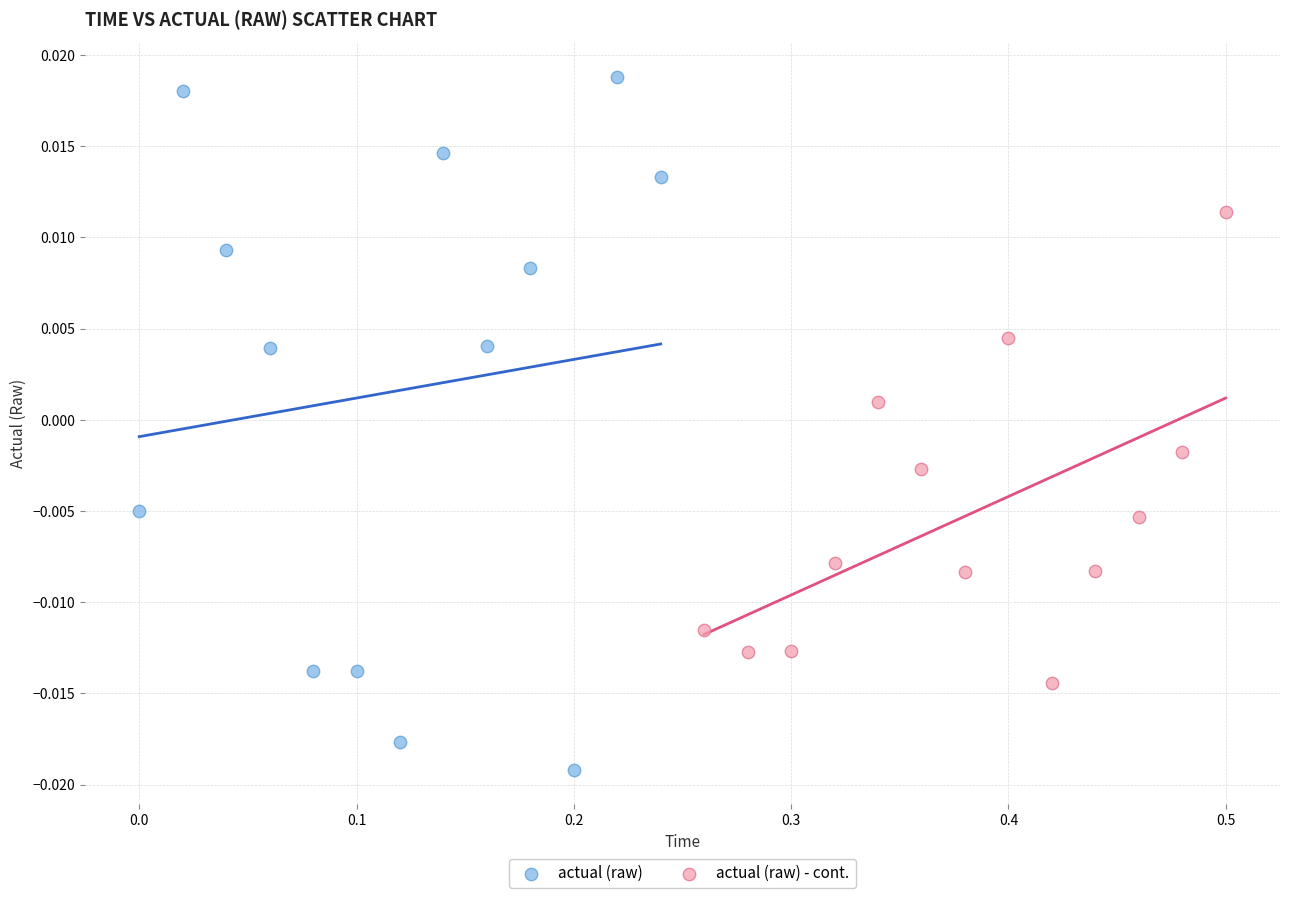

Which series contains the lowest Y value?

actual (raw)